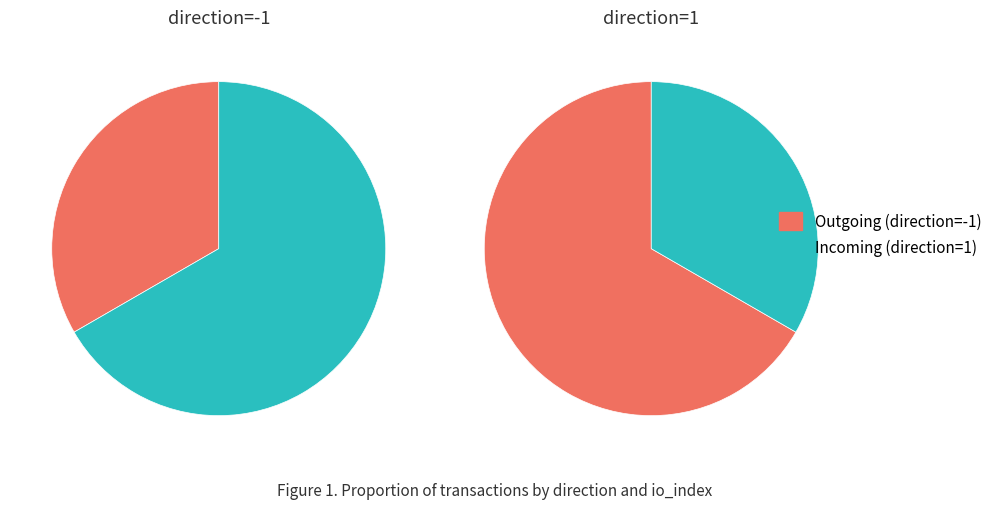

Do value and io_index together represent more than half of the pie?

Yes